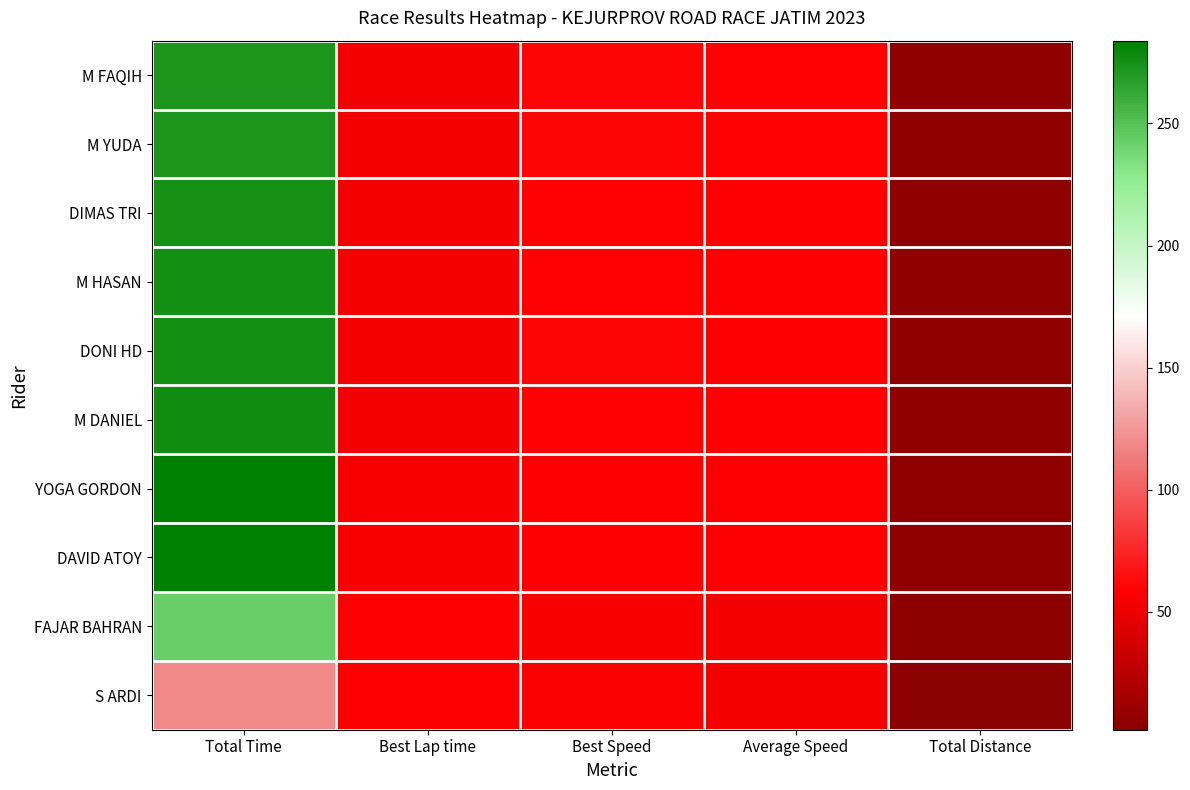

List the series in order of their peak value, lowest first.

S ARDI, FAJAR BAHRAN, M FAQIH, M YUDA, DIMAS TRI, M HASAN, DONI HD, M DANIEL, YOGA GORDON, DAVID ATOY